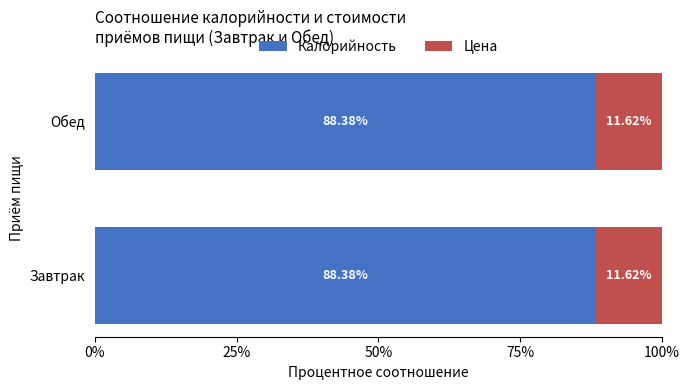

What is the average value of the Калорийность series?

88.4